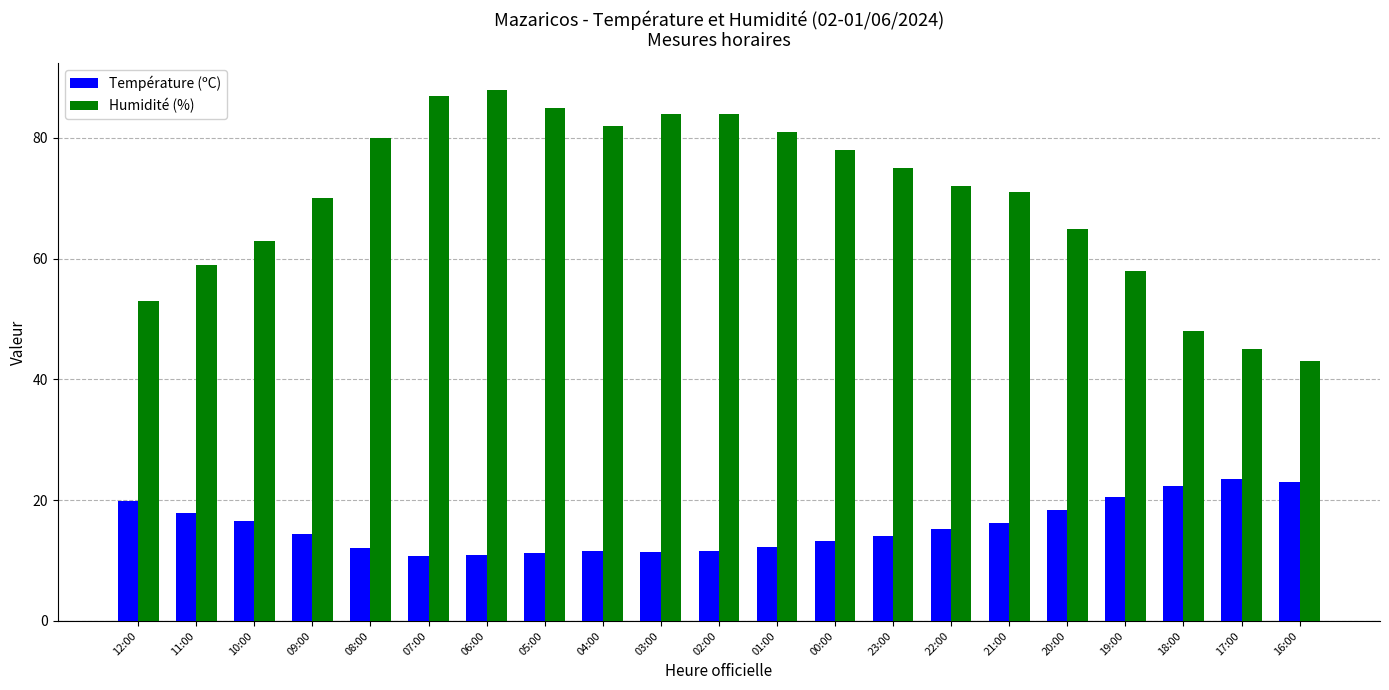

True or false: Température (ºC) has a value of 16.3 at 21:00.

True